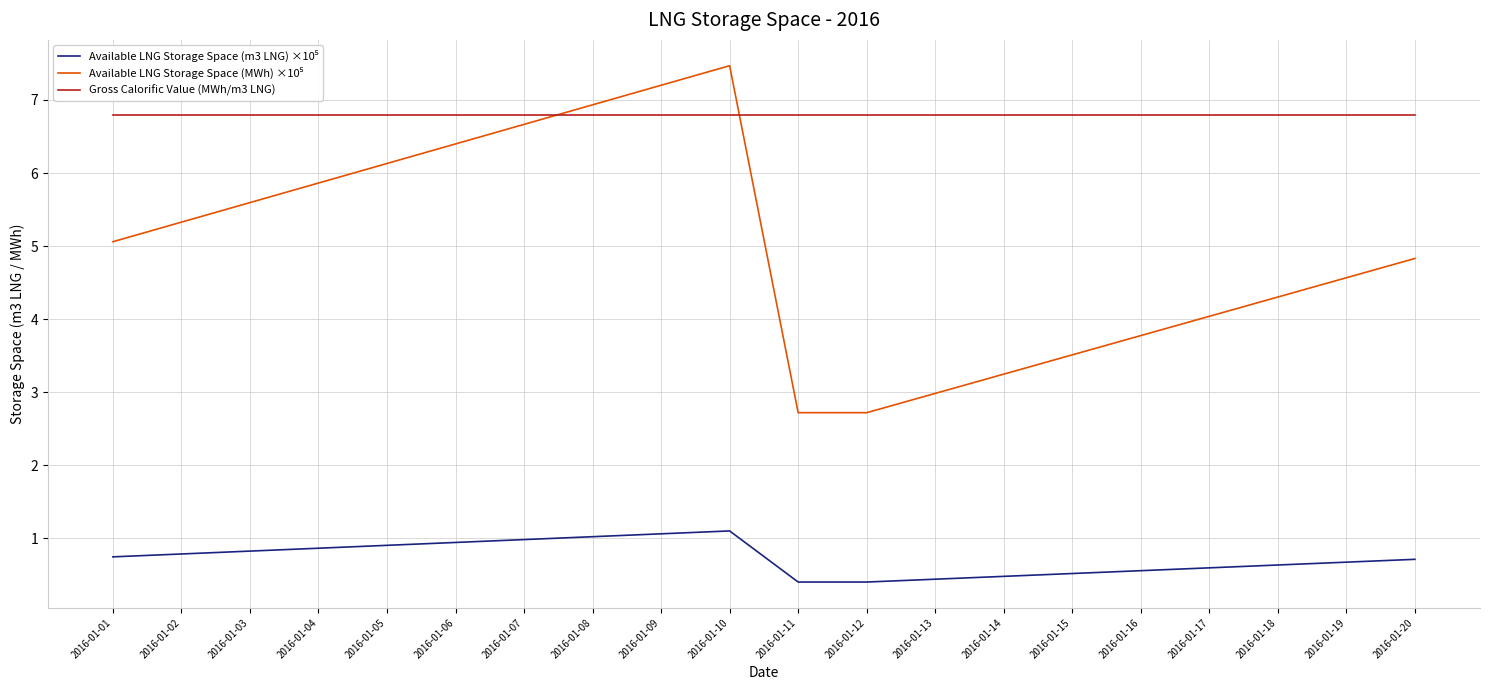

How many lines are shown in the chart?

3